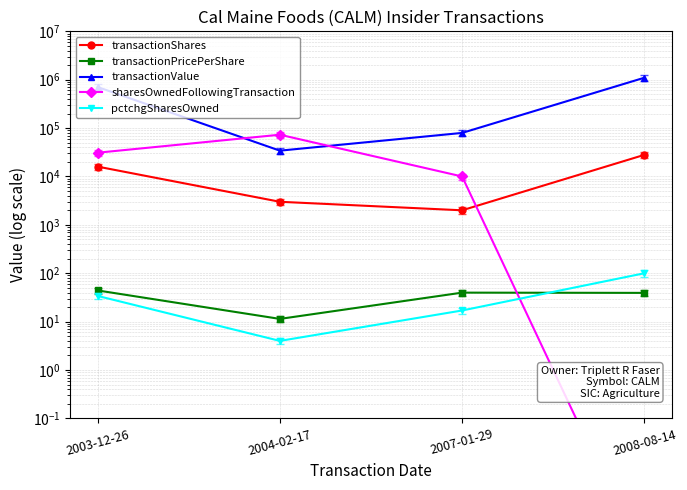

Where does the transactionPricePerShare series first go above 39?

2003-12-26